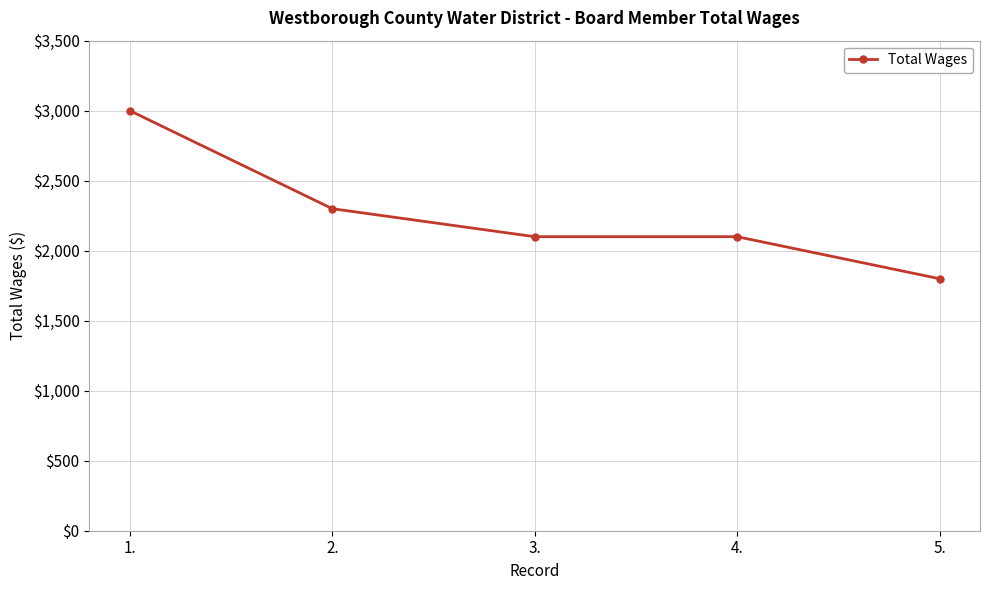

Is it true that the value at 5. is 1800?

True